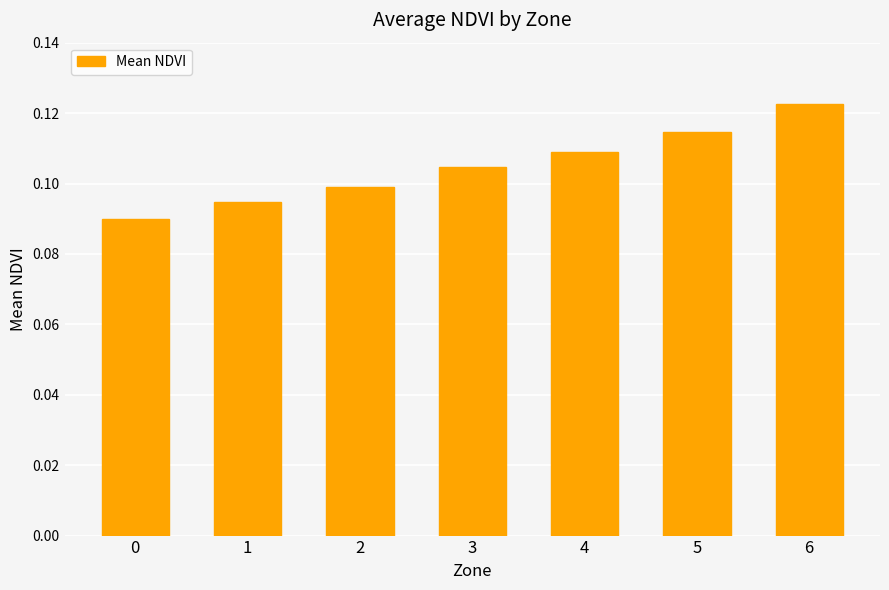

Count the values in the range 0 to 1.

7